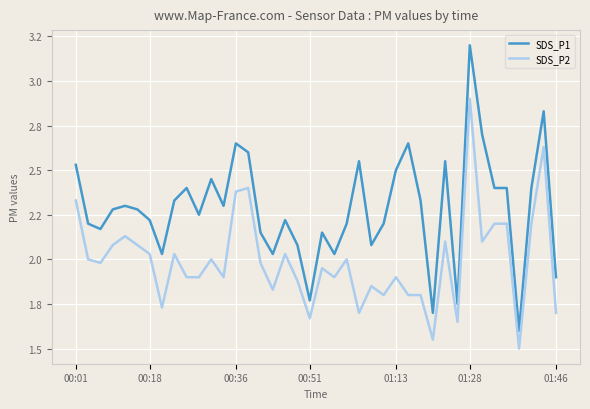

What is the label of the 15th point from the right?

25